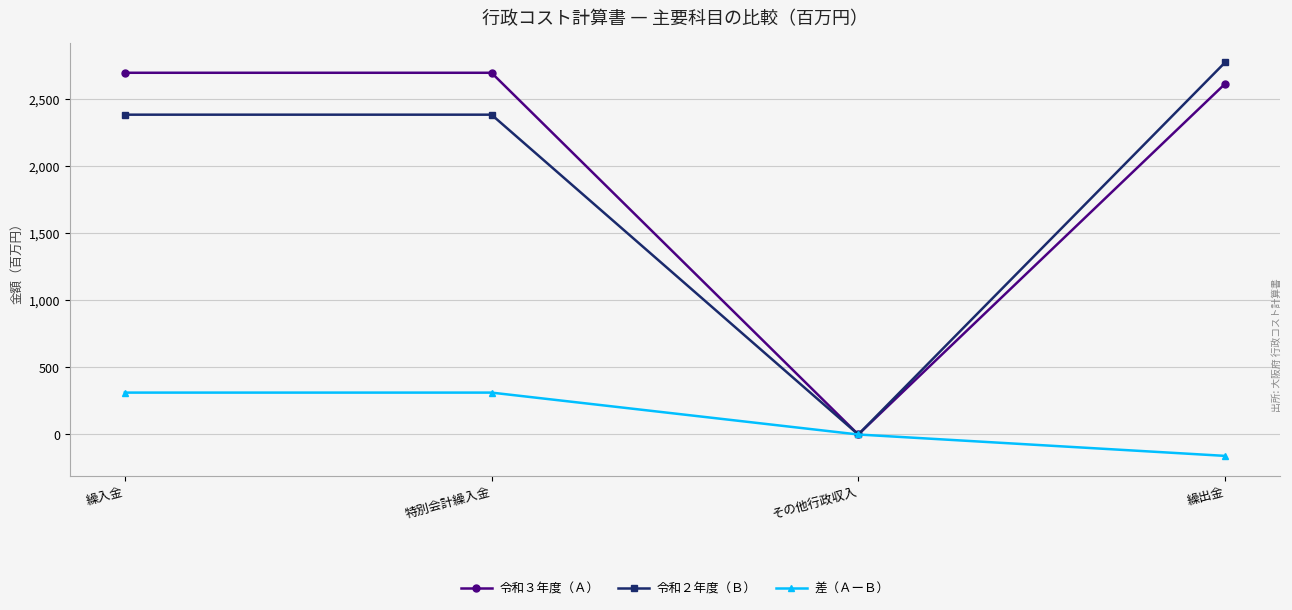

Which series has the largest range (max minus min)?

令和２年度（Ｂ）